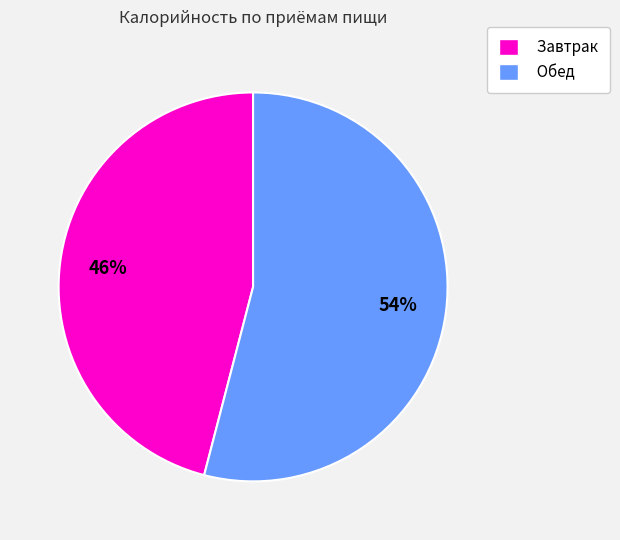

Count the number of slices in the pie.

2